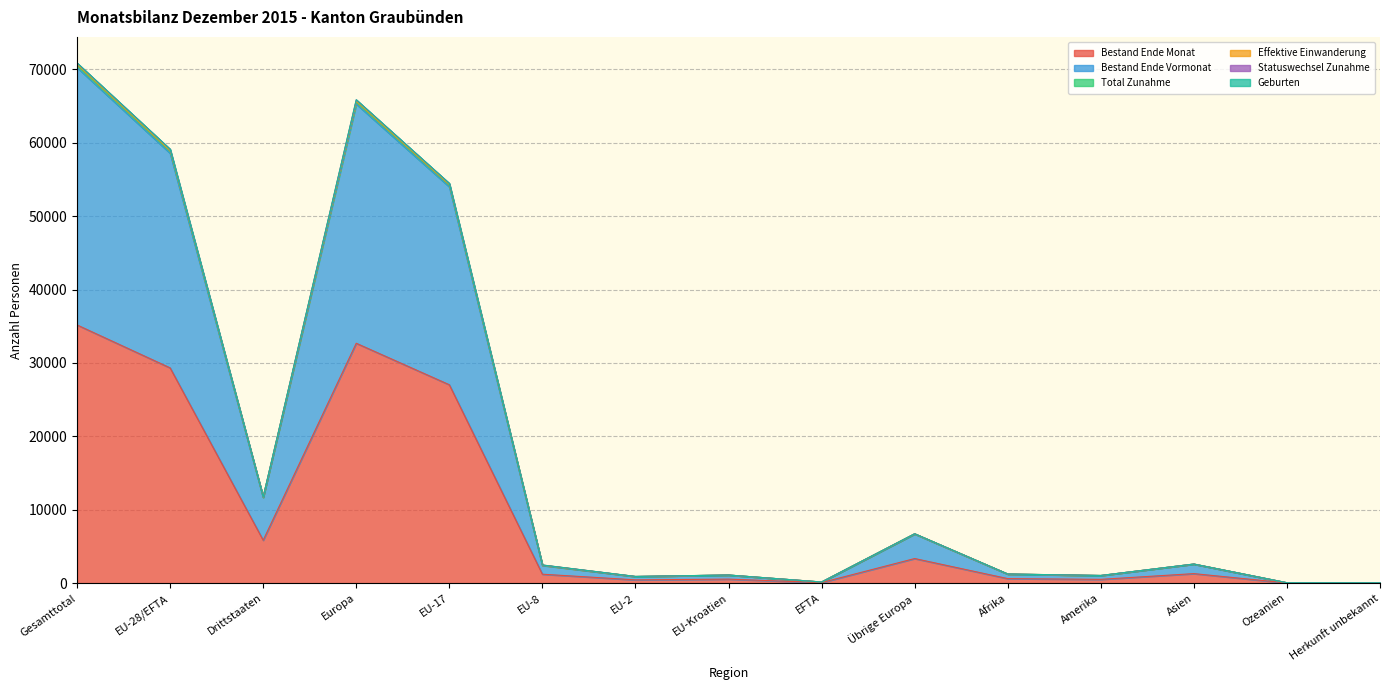

True or false: Statuswechsel Zunahme and Bestand Ende Monat cross at least once.

False